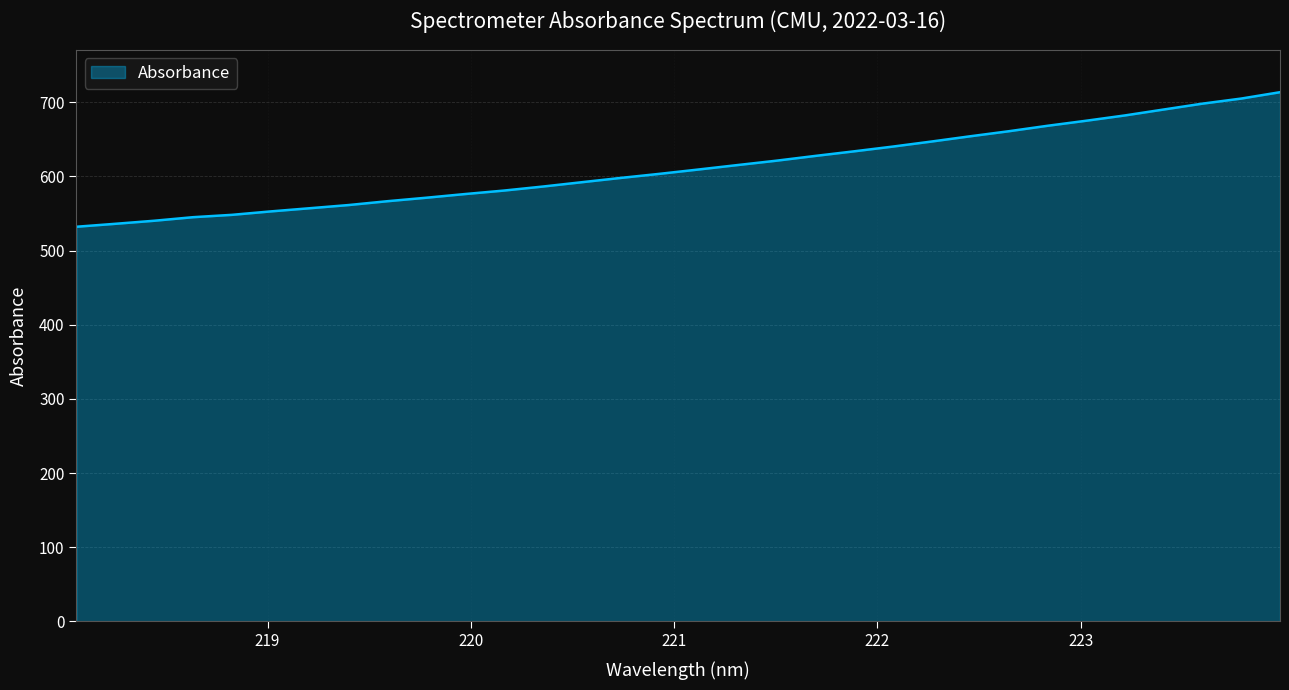

How many distinct data groups are displayed?

1